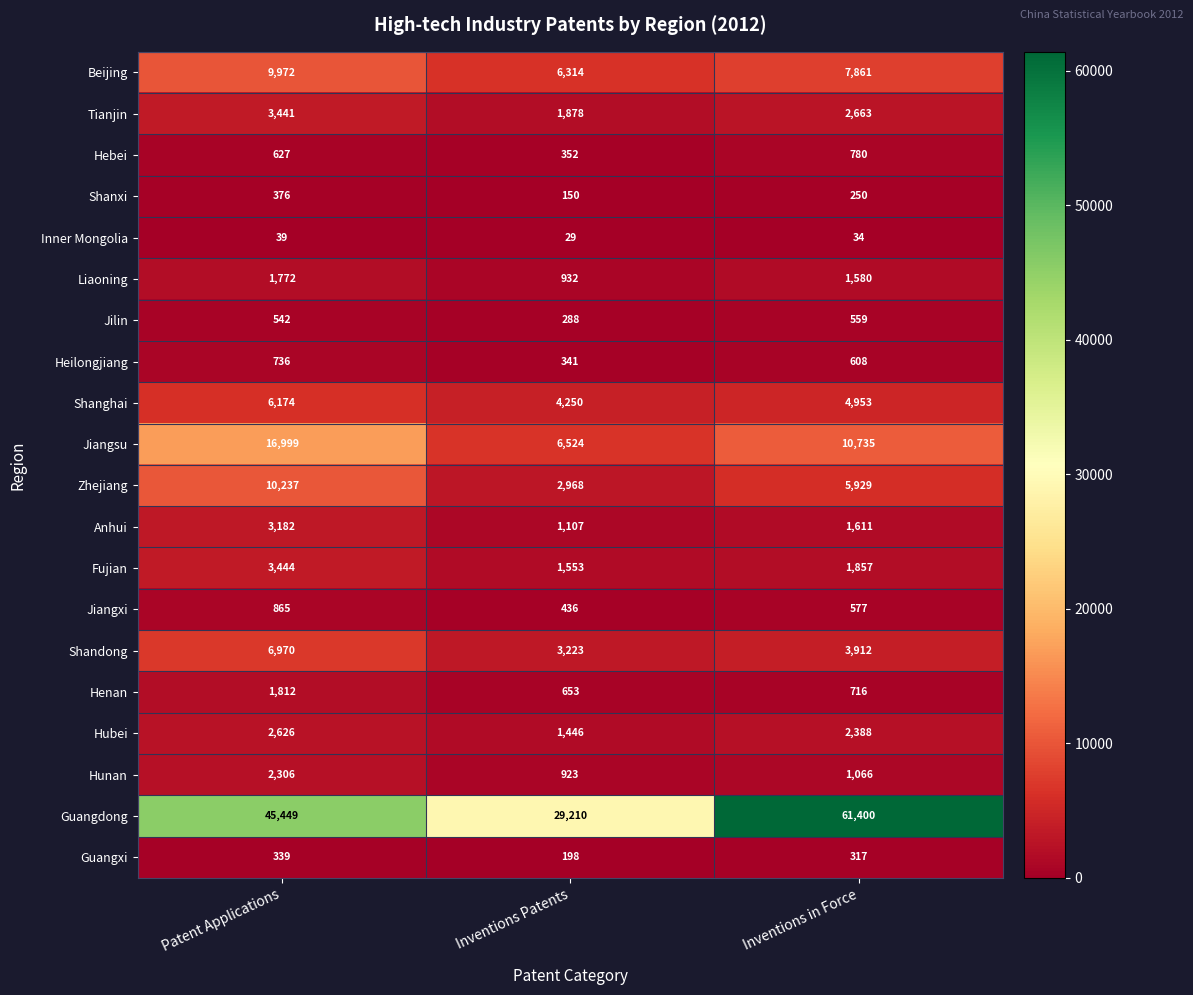

What is the spread (max minus min) of values at Patent Applications?

45410